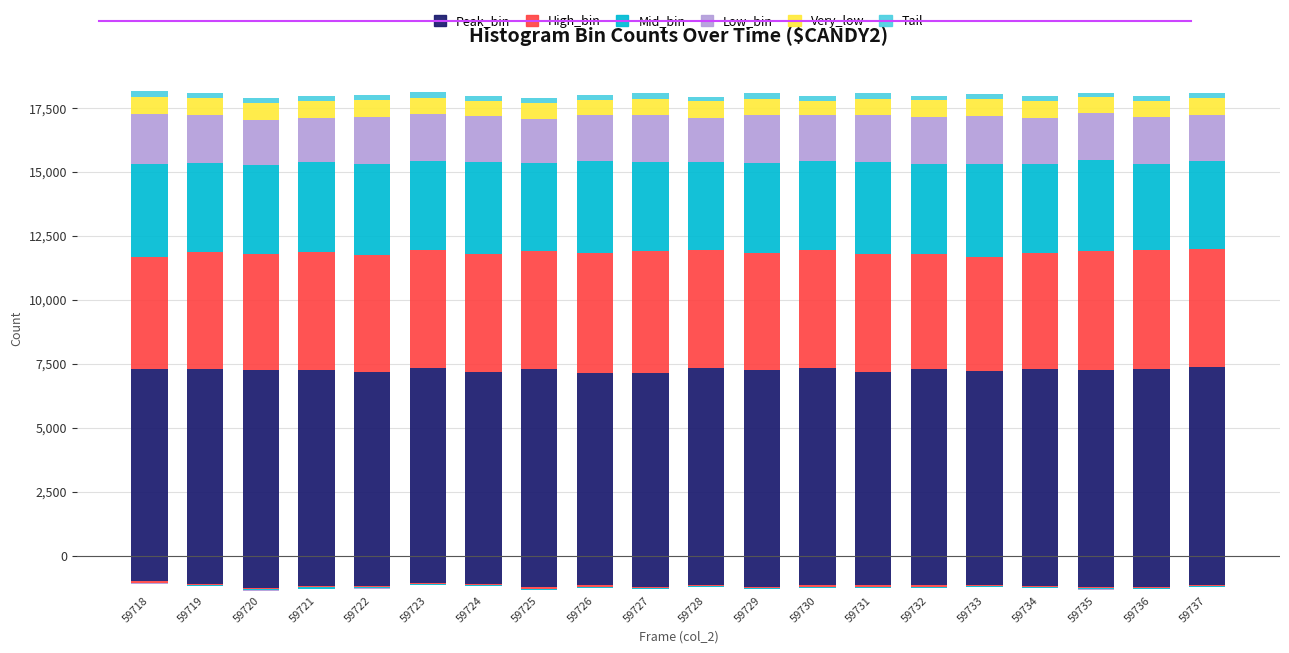

What is the total value across all series at 59733?

18052